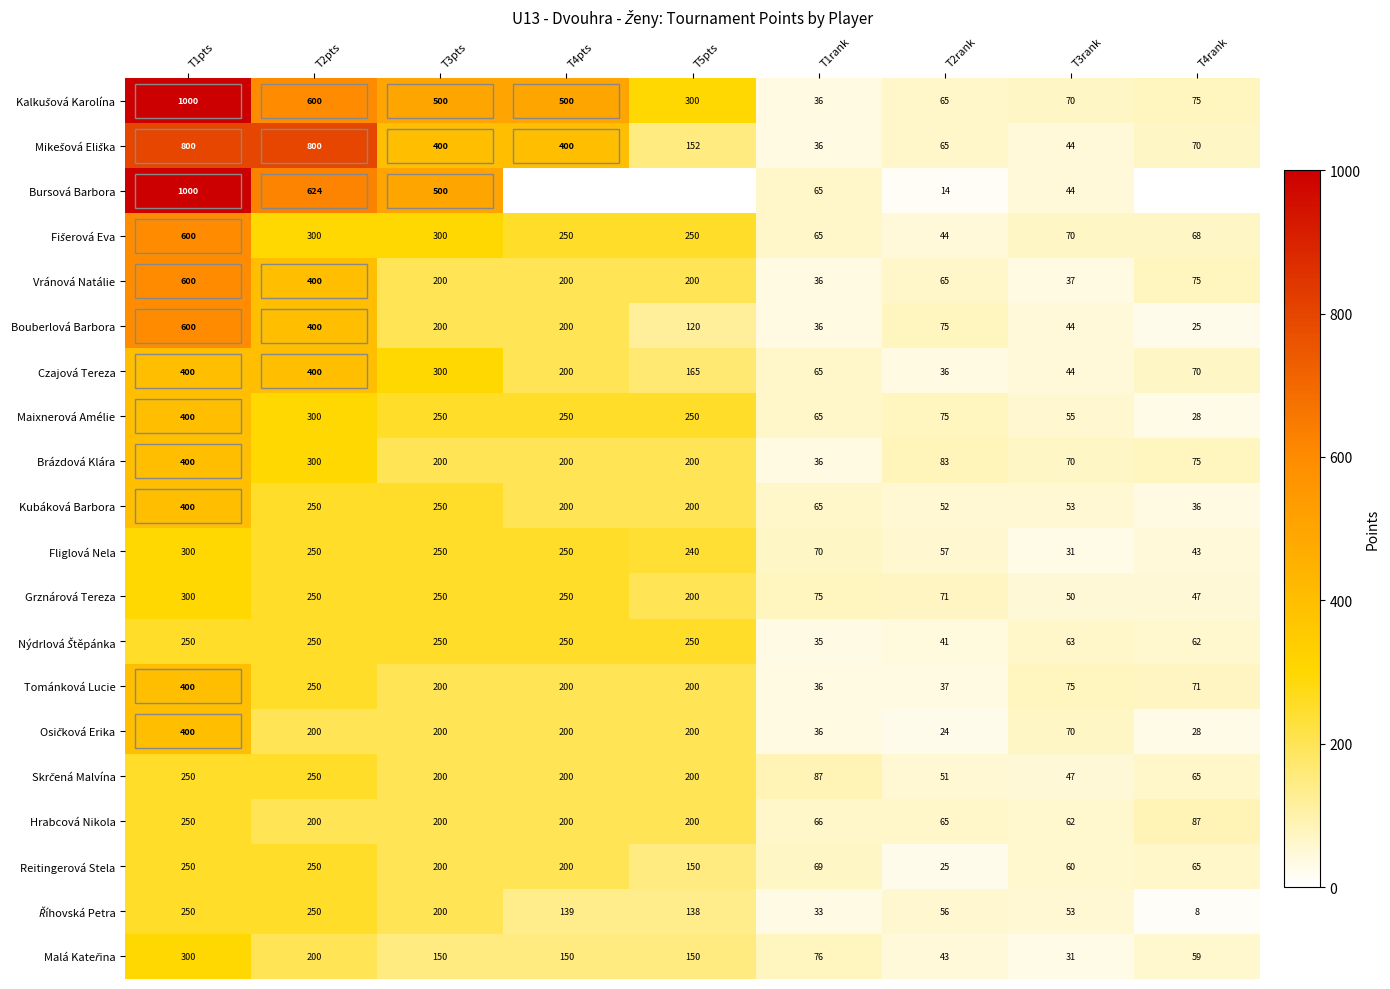

The Maixnerová Amélie series shows 86 at T3rank. True or false?

False